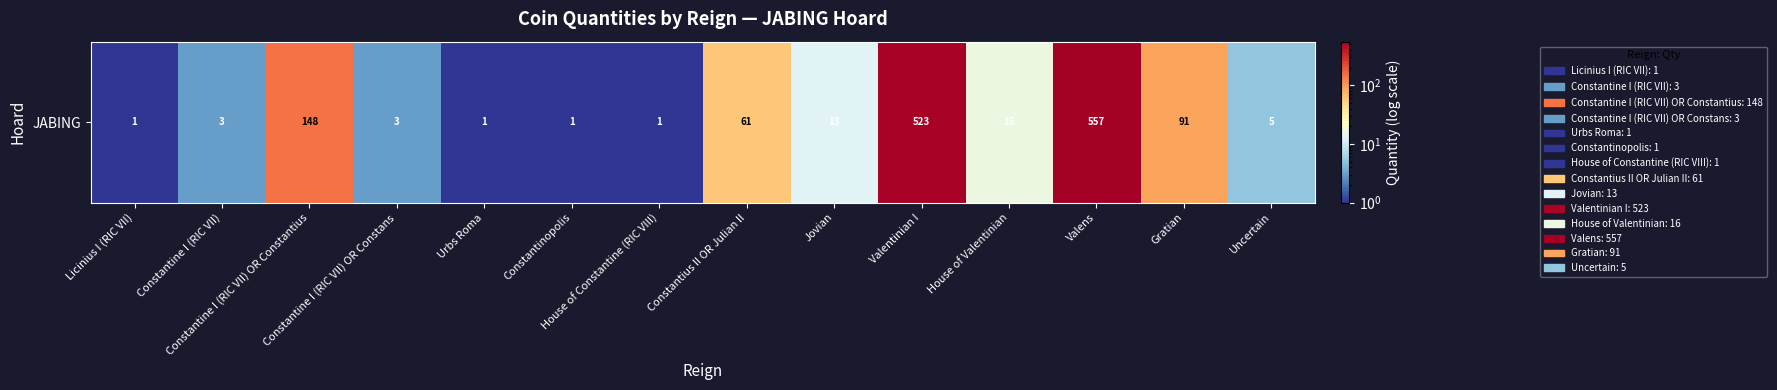

What is the minimum value shown in the chart?

1